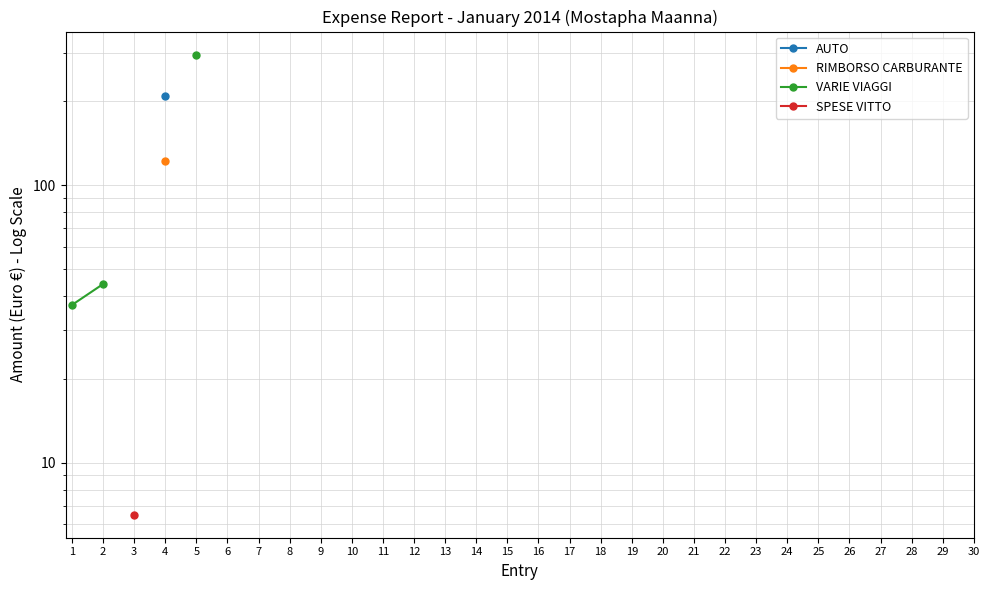

How many lines are shown in the chart?

4